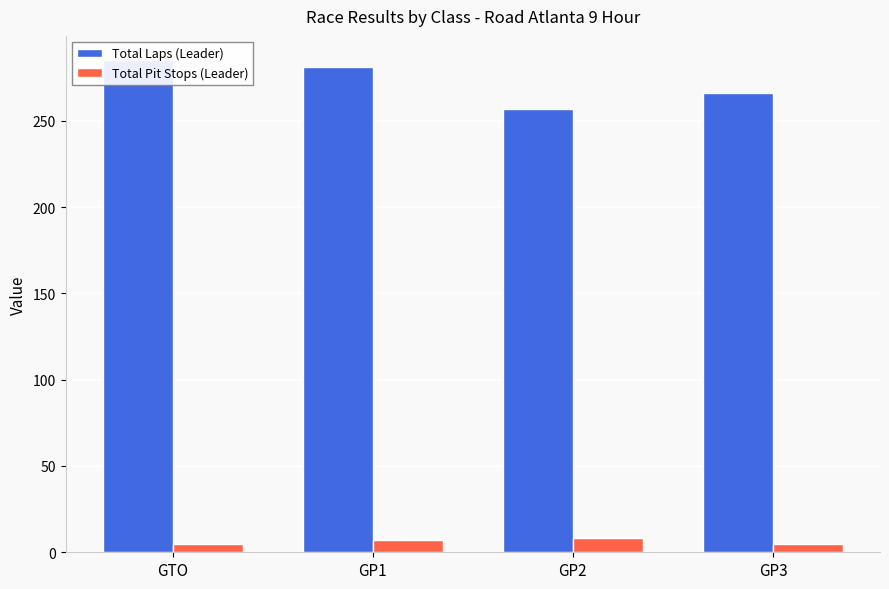

What is the maximum value for Total Pit Stops (Leader)?

8